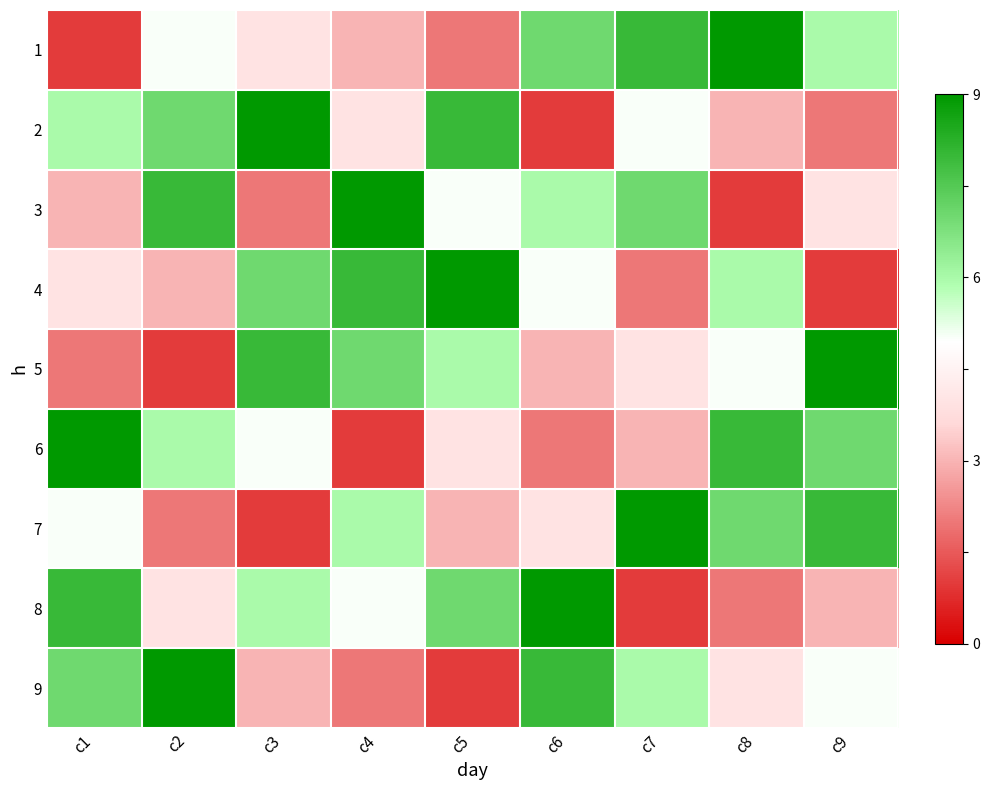

Reading right to left, what are all the values shown in this chart?

1: c9=6	c8=9	c7=8	c6=7	c5=2	c4=3	c3=4	c2=5	c1=1
2: c9=2	c8=3	c7=5	c6=1	c5=8	c4=4	c3=9	c2=7	c1=6
3: c9=4	c8=1	c7=7	c6=6	c5=5	c4=9	c3=2	c2=8	c1=3
4: c9=1	c8=6	c7=2	c6=5	c5=9	c4=8	c3=7	c2=3	c1=4
5: c9=9	c8=5	c7=4	c6=3	c5=6	c4=7	c3=8	c2=1	c1=2
6: c9=7	c8=8	c7=3	c6=2	c5=4	c4=1	c3=5	c2=6	c1=9
7: c9=8	c8=7	c7=9	c6=4	c5=3	c4=6	c3=1	c2=2	c1=5
8: c9=3	c8=2	c7=1	c6=9	c5=7	c4=5	c3=6	c2=4	c1=8
9: c9=5	c8=4	c7=6	c6=8	c5=1	c4=2	c3=3	c2=9	c1=7